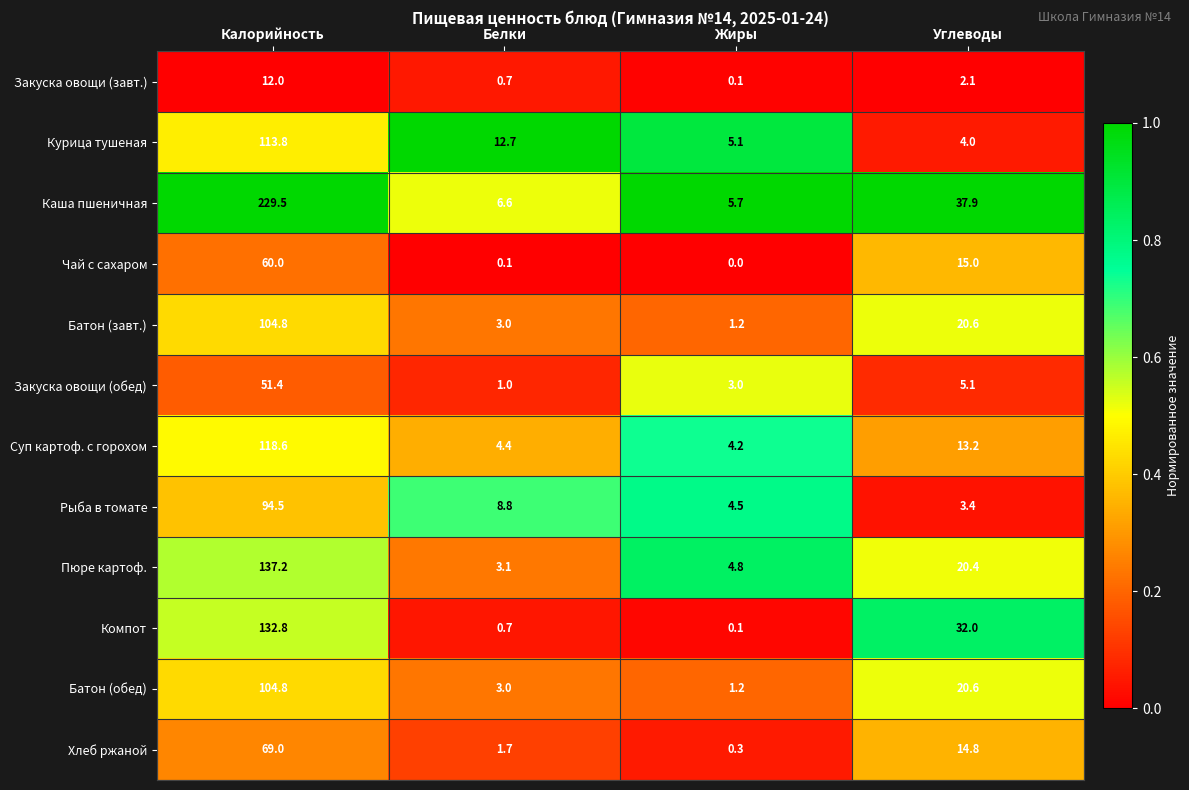

The Чай с сахаром series shows 15.0 at Углеводы. True or false?

True